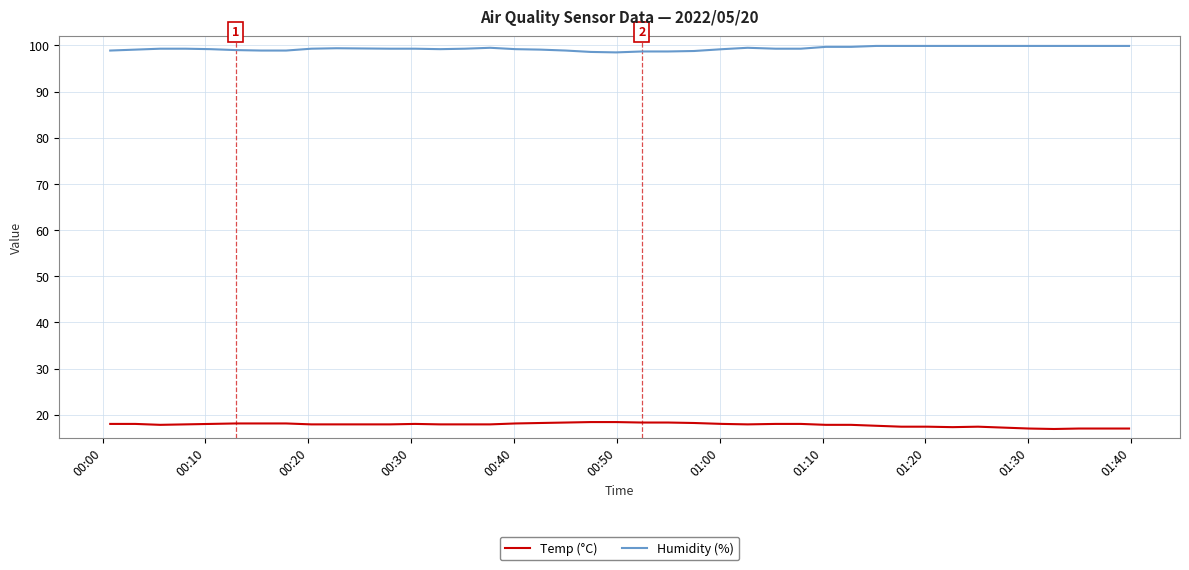

True or false: Humidity (%) and Temp (°C) intersect in this chart.

False